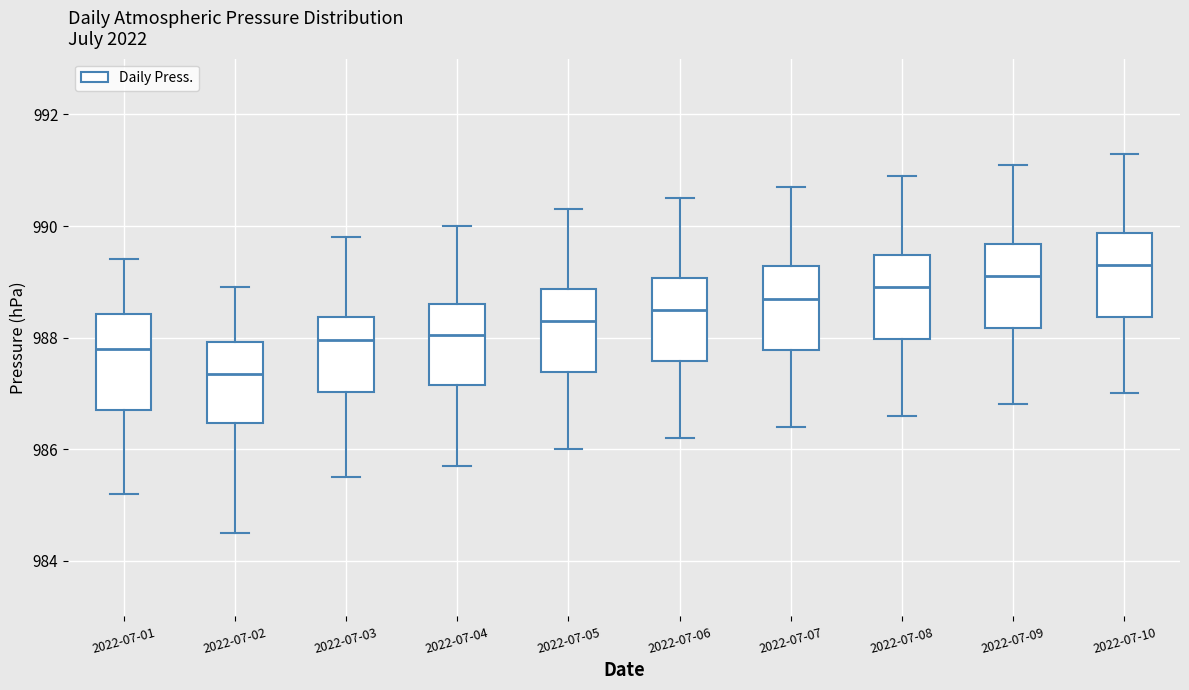

Where is the lower edge of the box for 2022-07-06 on the y-axis? The values are not printed on the chart, so give them approximately, as read against the axis.

987.6